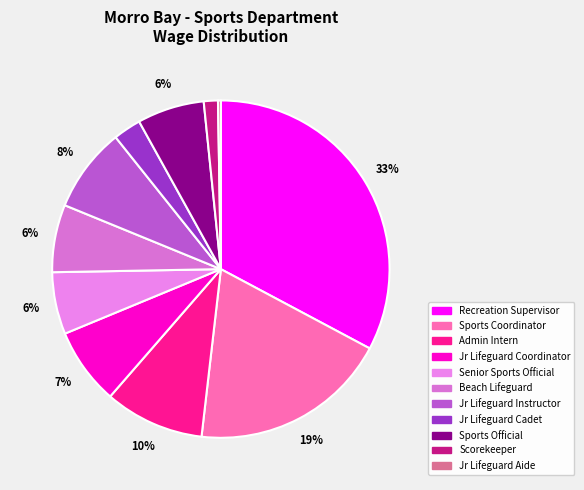

What portion of the pie excludes Sports Coordinator?

81.0%